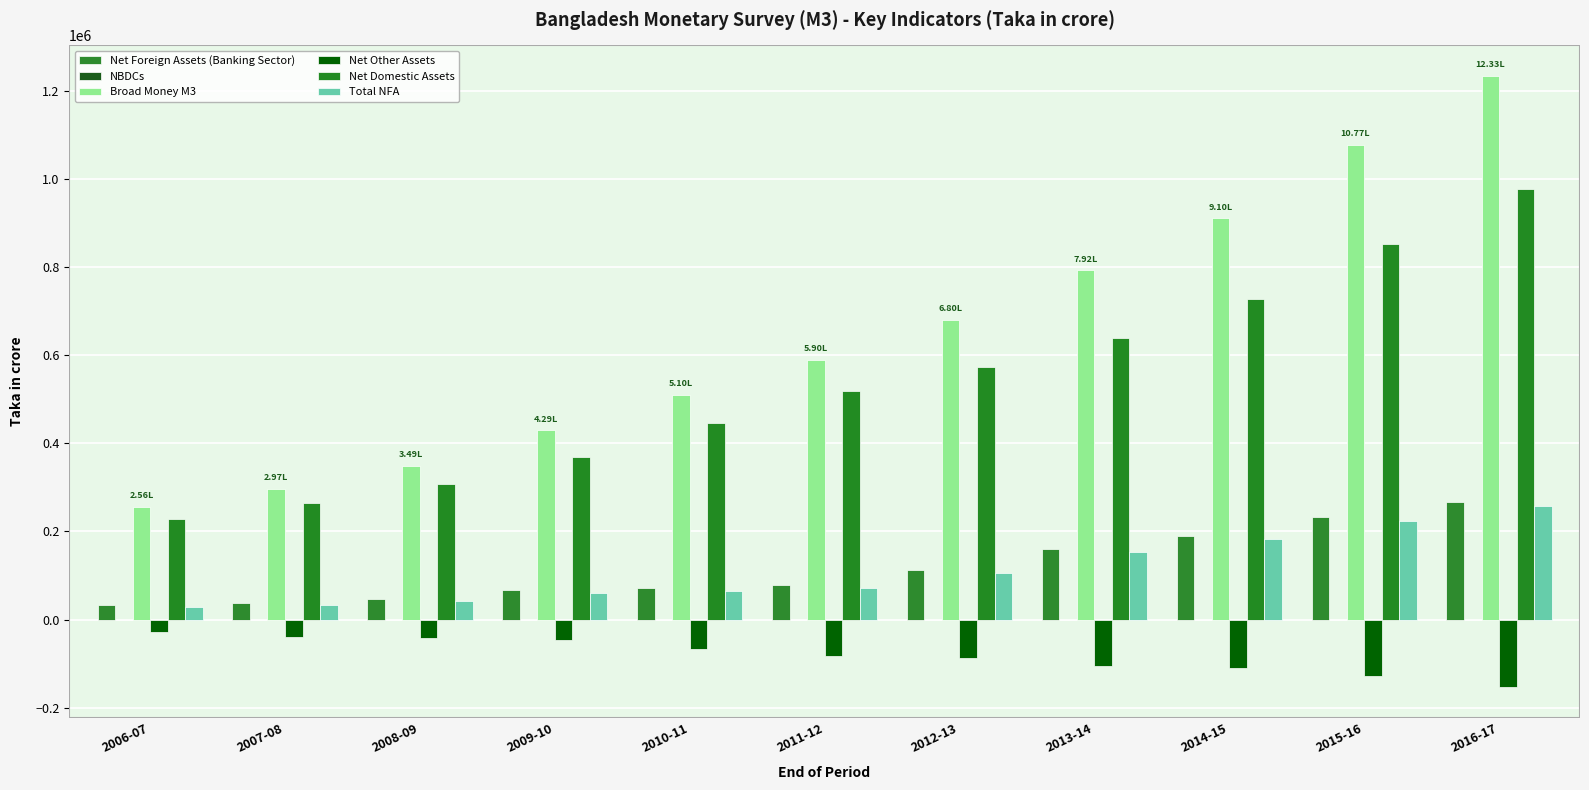

What is the difference between the highest and lowest values at 2009-10?

475091.8